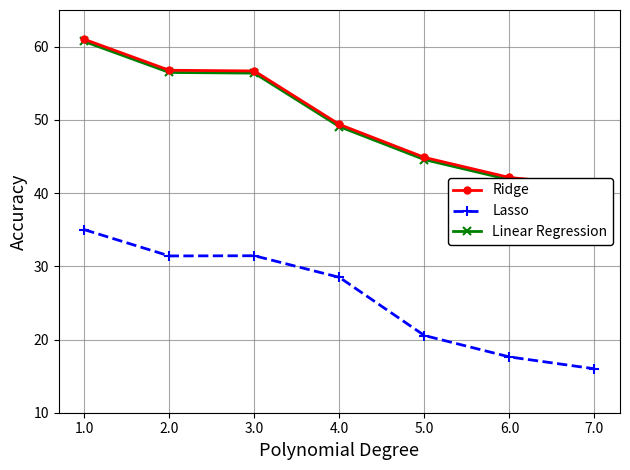

True or false: Ridge and Linear Regression cross at least once.

False